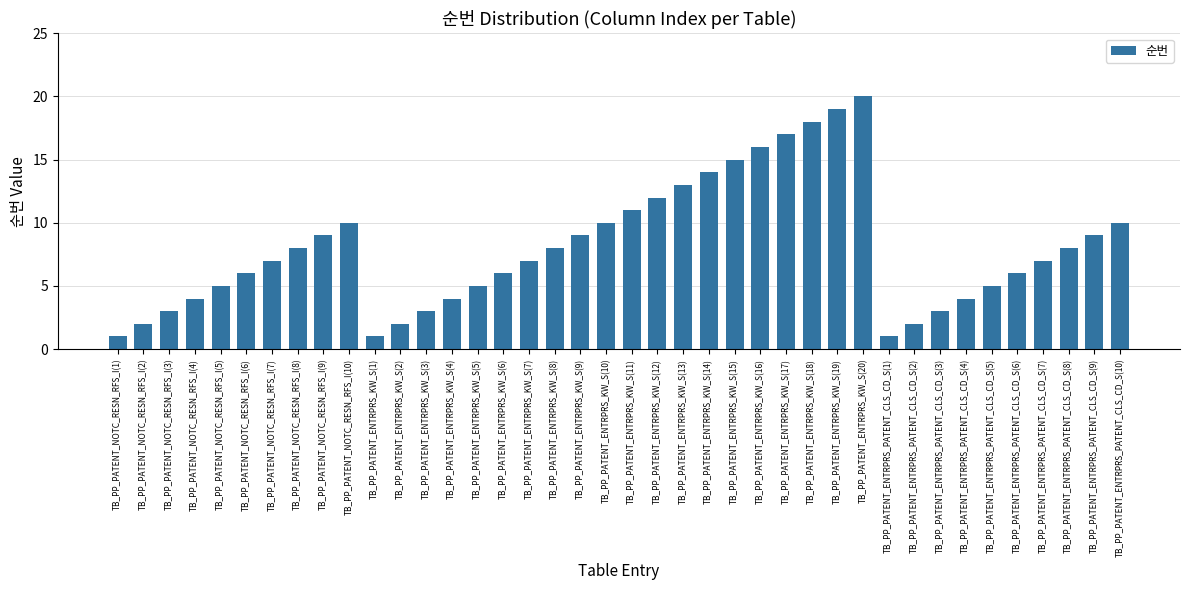

What is the label of the 32nd bar from the right?

TB_PP_PATENT_NOTC_RESN_RFS_I(9)